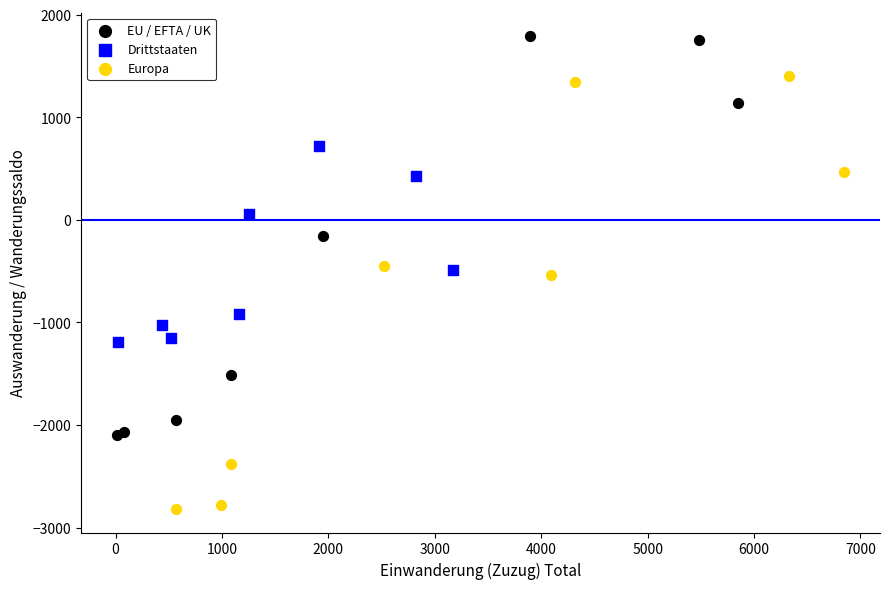

Which series contains the lowest Y value?

Europa